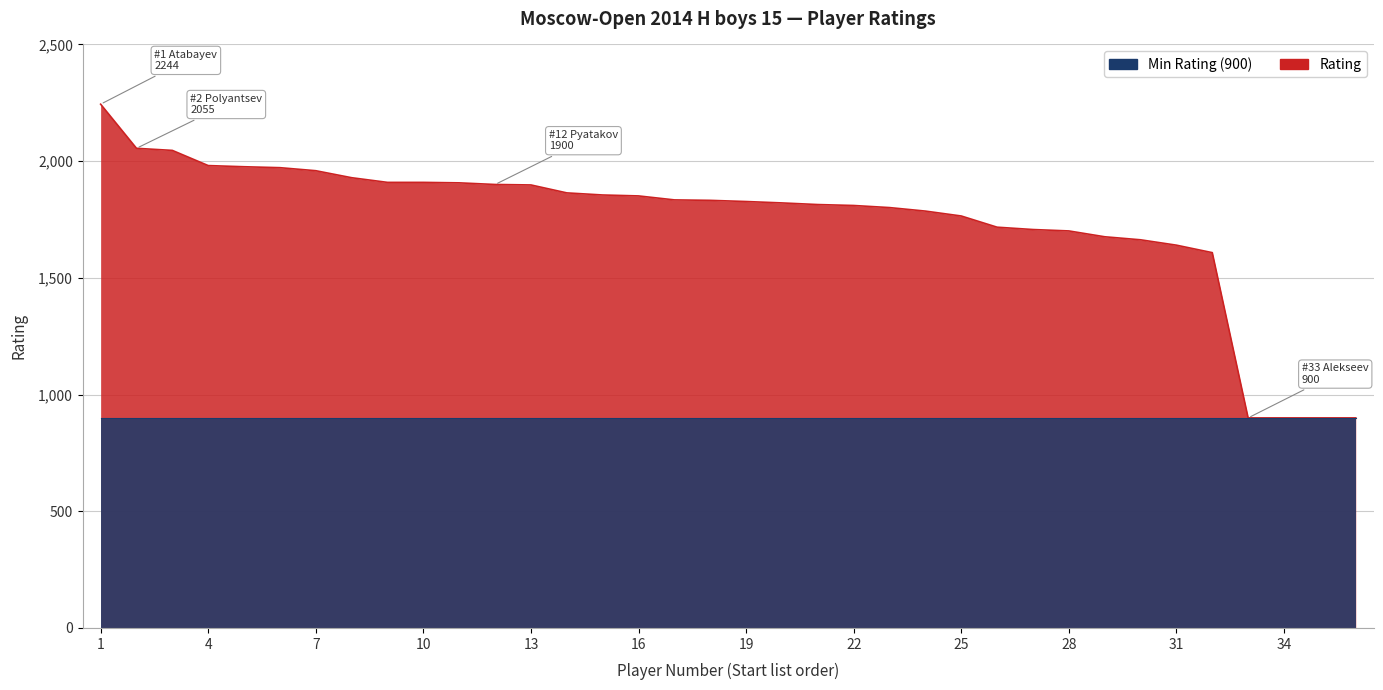

Between 28 and 32, which is larger?

28